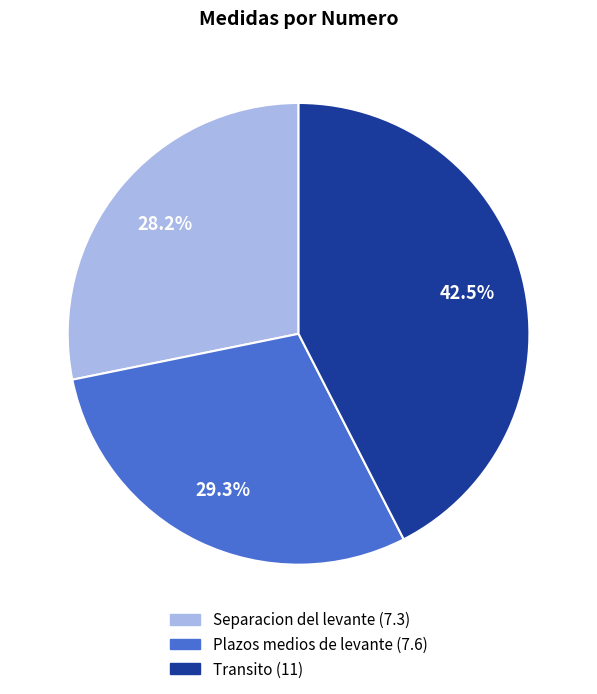

Combined, what portion of the pie is Transito (11) and Plazos medios de levante (7.6)?

71.8%